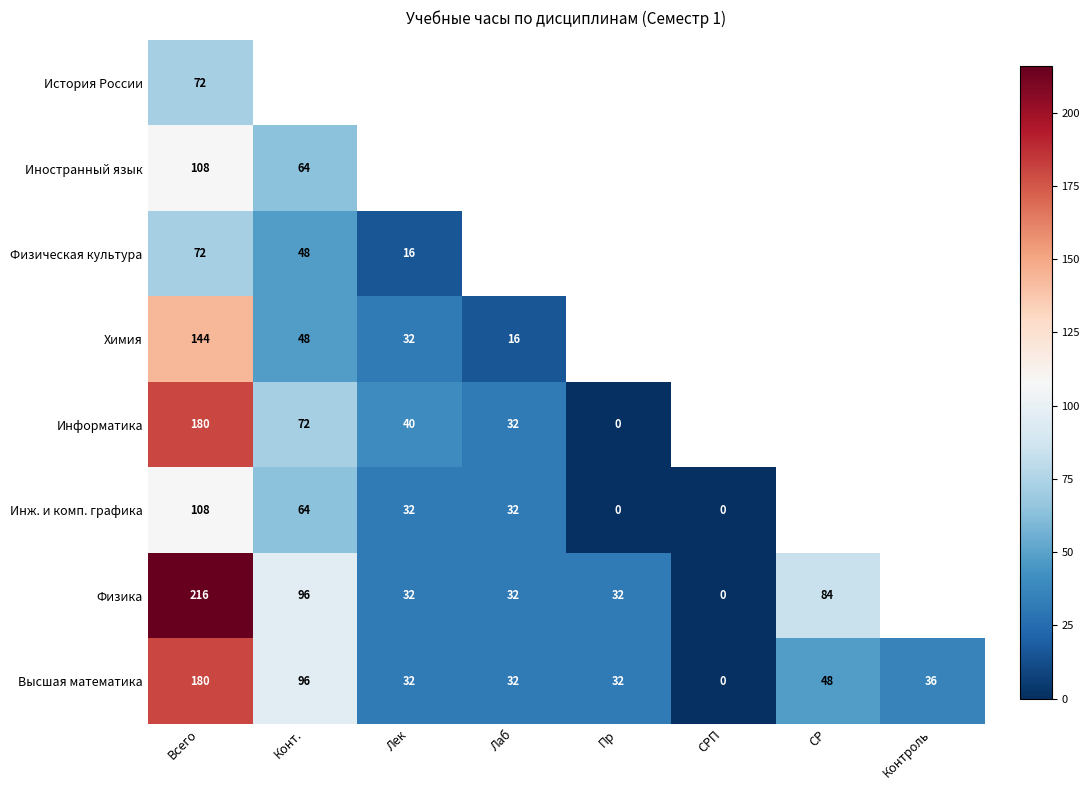

What is the difference between the Высшая математика values at Пр and Контроль?

4